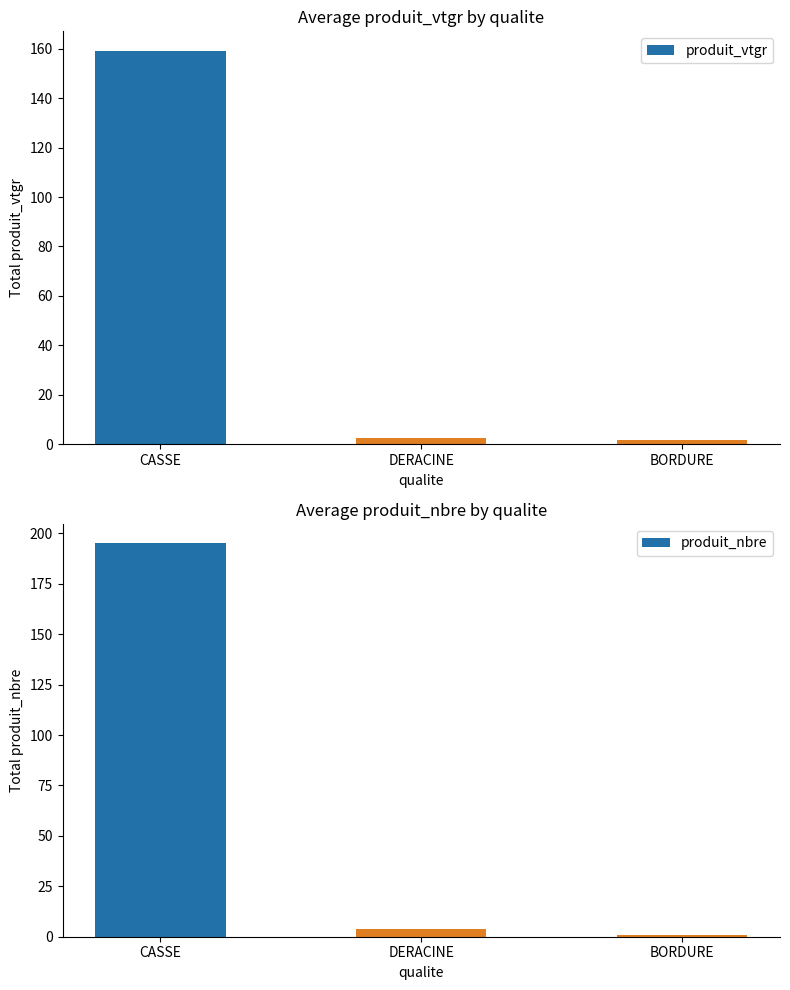

List the labels in order of produit_vtgr value, largest first.

CASSE, DERACINE, BORDURE